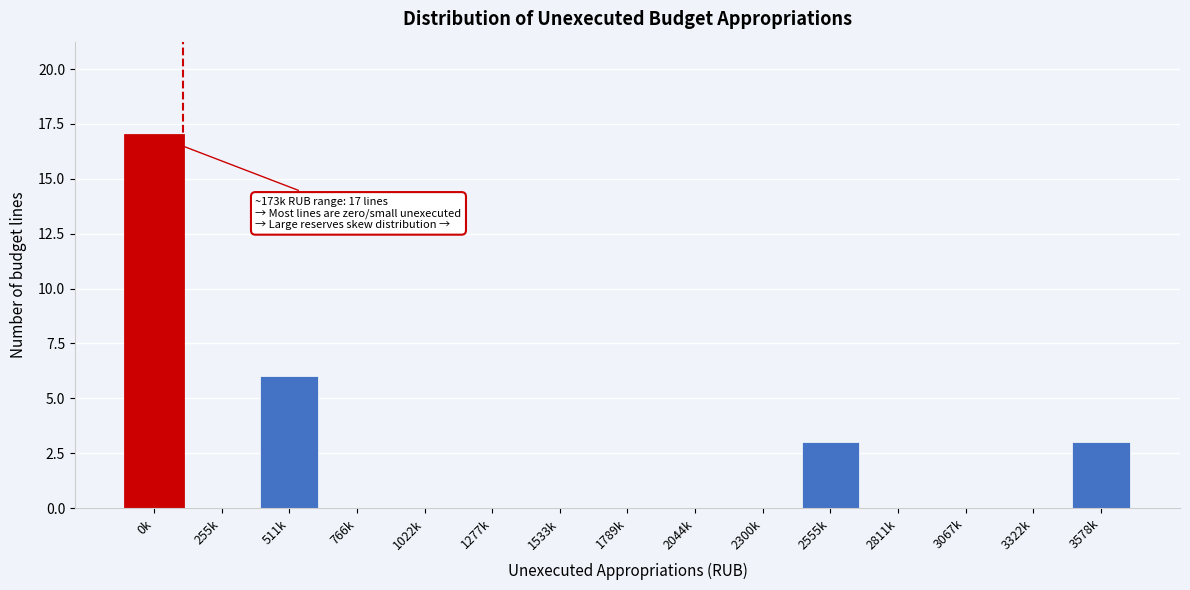

Reading left to right, list all the values displayed in this chart.

0k=17	255k=0	511k=6	766k=0	1022k=0	1277k=0	1533k=0	1789k=0	2044k=0	2300k=0	2555k=3	2811k=0	3067k=0	3322k=0	3578k=3